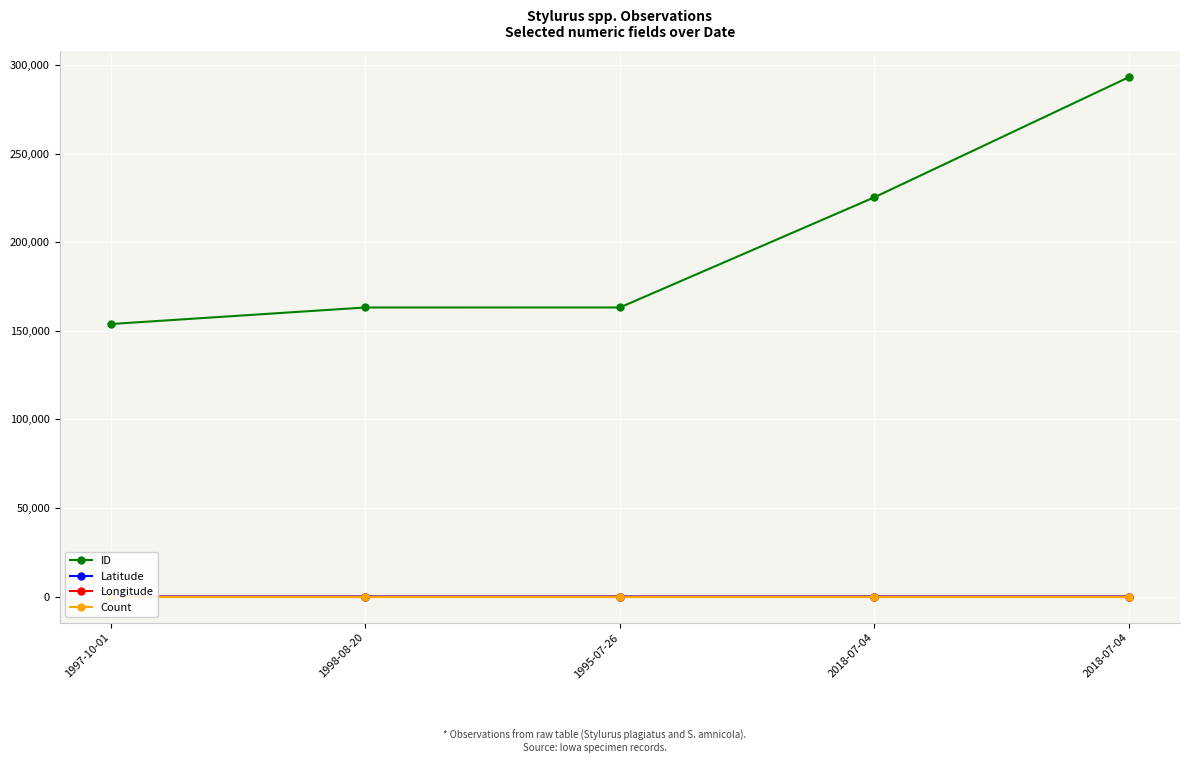

What is the spread (max minus min) of values at 1998-08-20?

163304.1